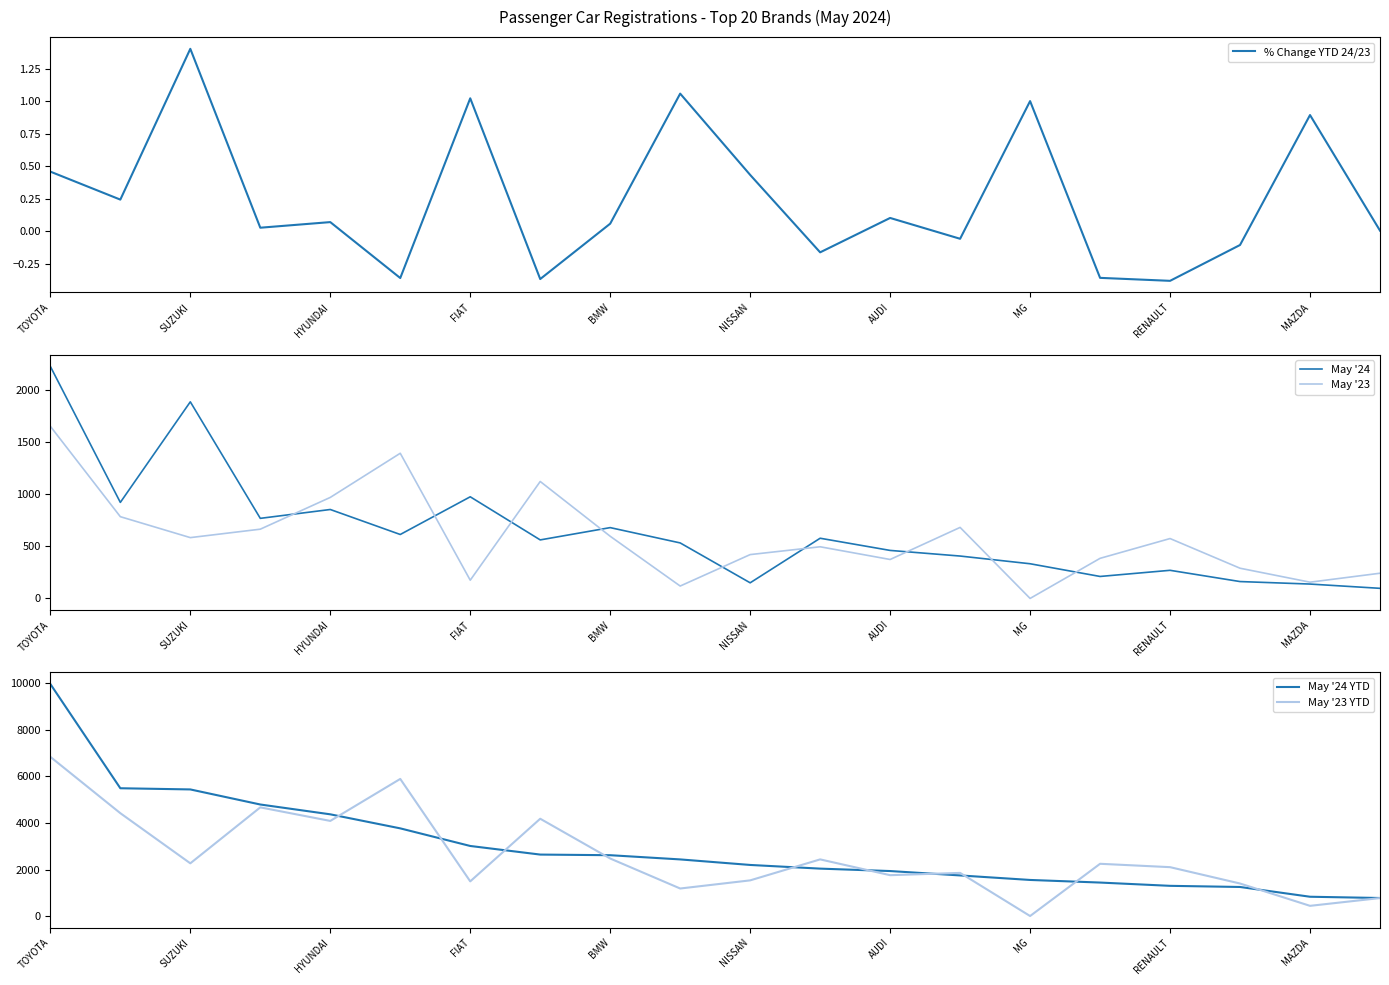

What is the average value of the May '23 series?

584